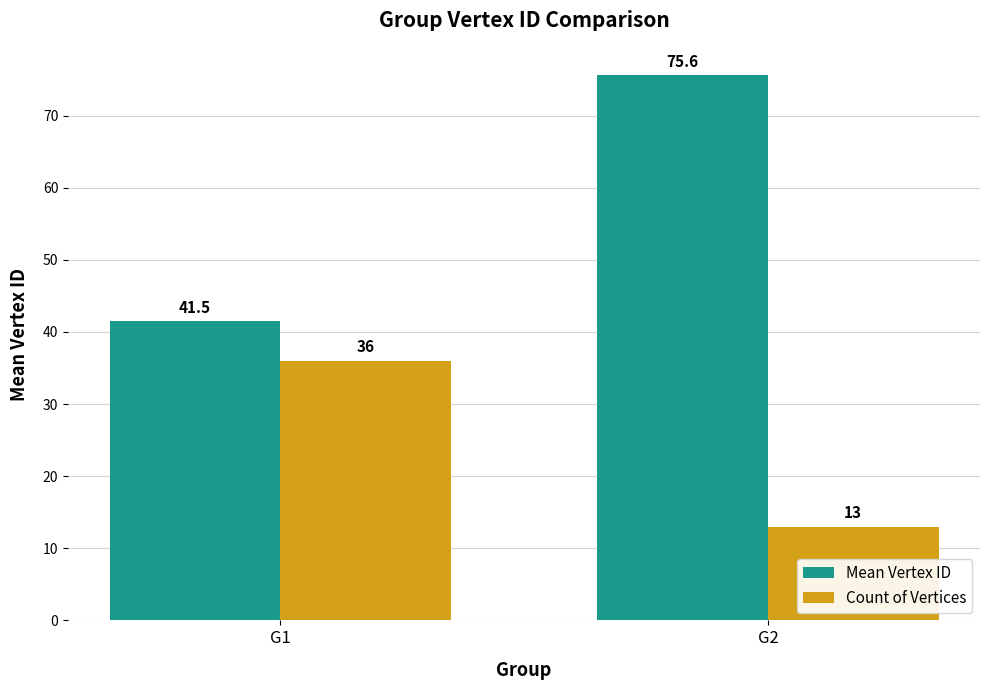

The Count of Vertices series shows 13.0 at G2. True or false?

True